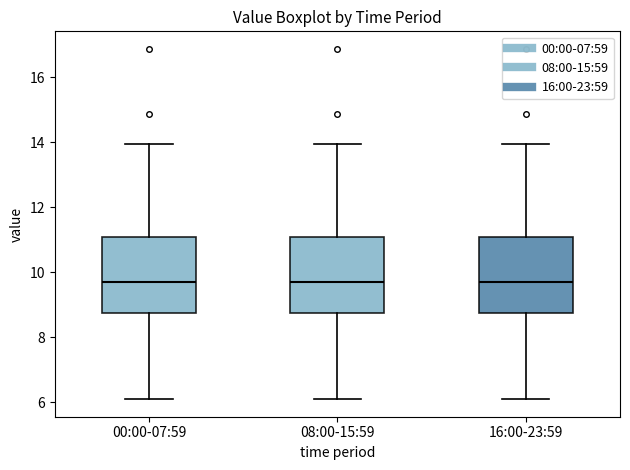

Reading left to right, read every box against the y-axis: the position of its median line, the range the box covers, and the ends of its whiskers. The values are not printed on the chart, so give them approximately, as read against the axis.

00:00-07:59: median 9.8, box 8.8 to 11.0, whiskers 6.2 to 14.0
08:00-15:59: median 9.8, box 8.8 to 11.0, whiskers 6.2 to 14.0
16:00-23:59: median 9.8, box 8.8 to 11.0, whiskers 6.2 to 14.0